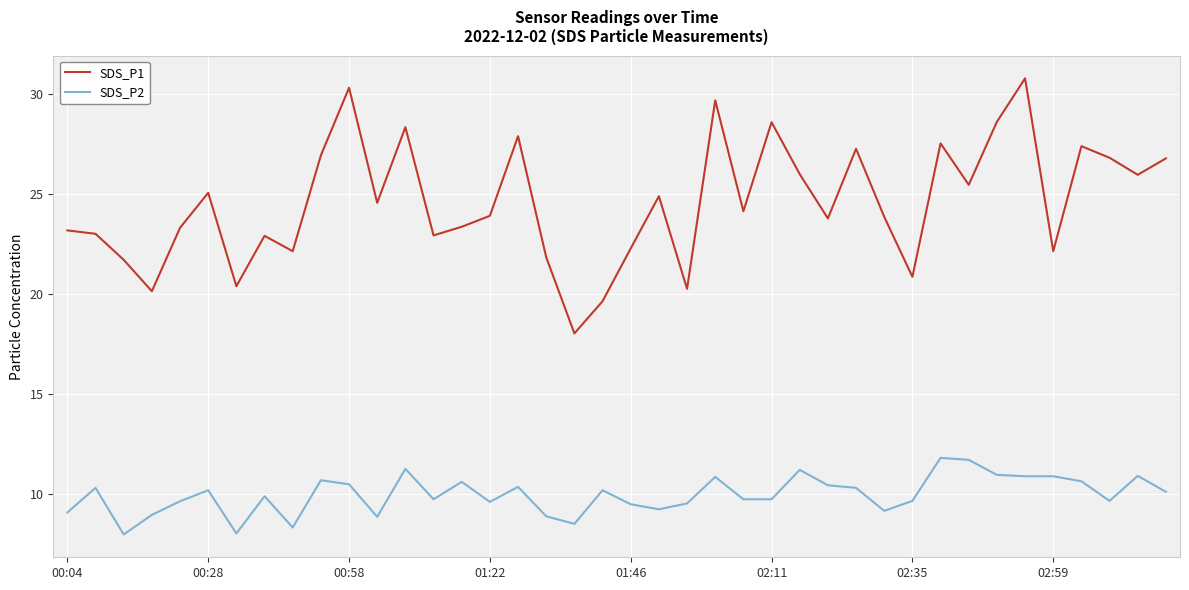

Which series has the largest total across all categories?

SDS_P1